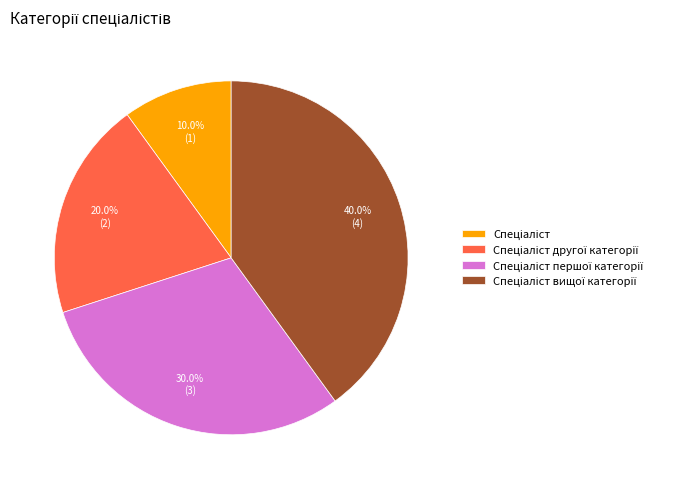

Is there any slice that represents more than half of the pie?

No